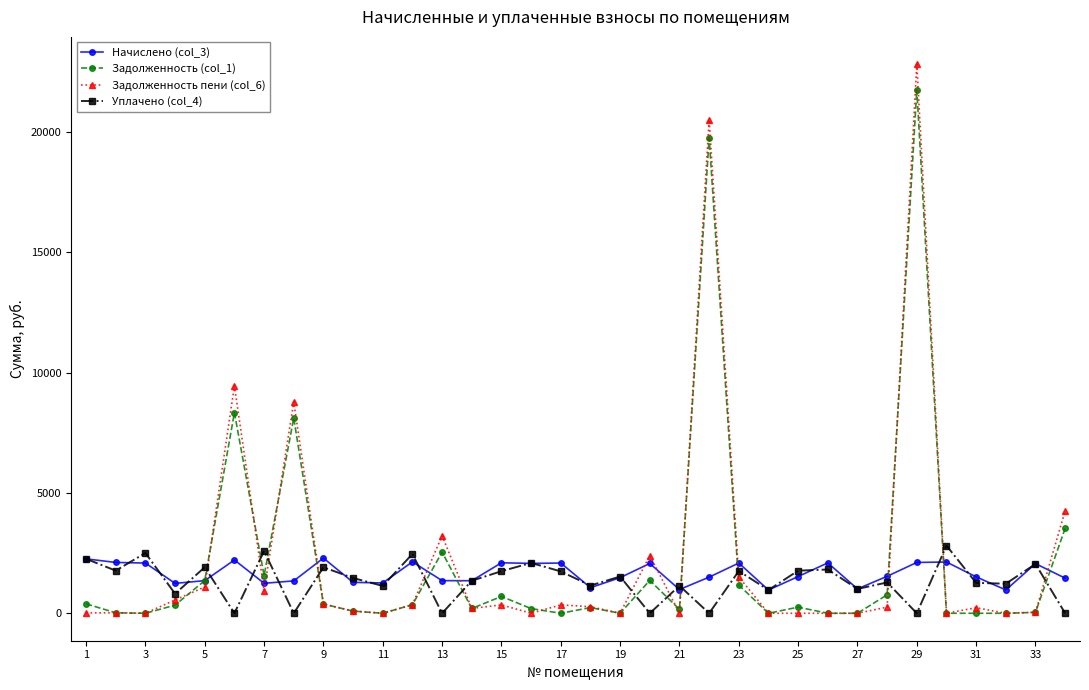

What is the value of the Уплачено (col_4) point at the 25th from the left?

1771.6